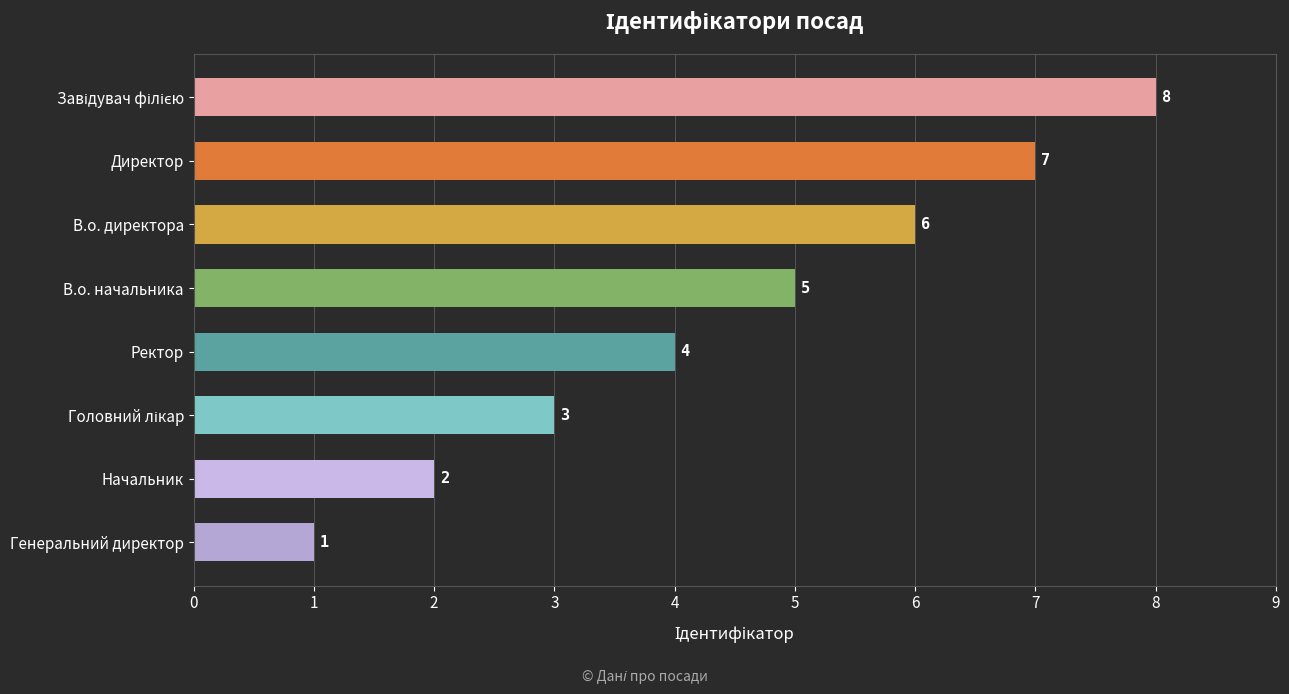

Where is the data nearest to the value 4?

Ректор